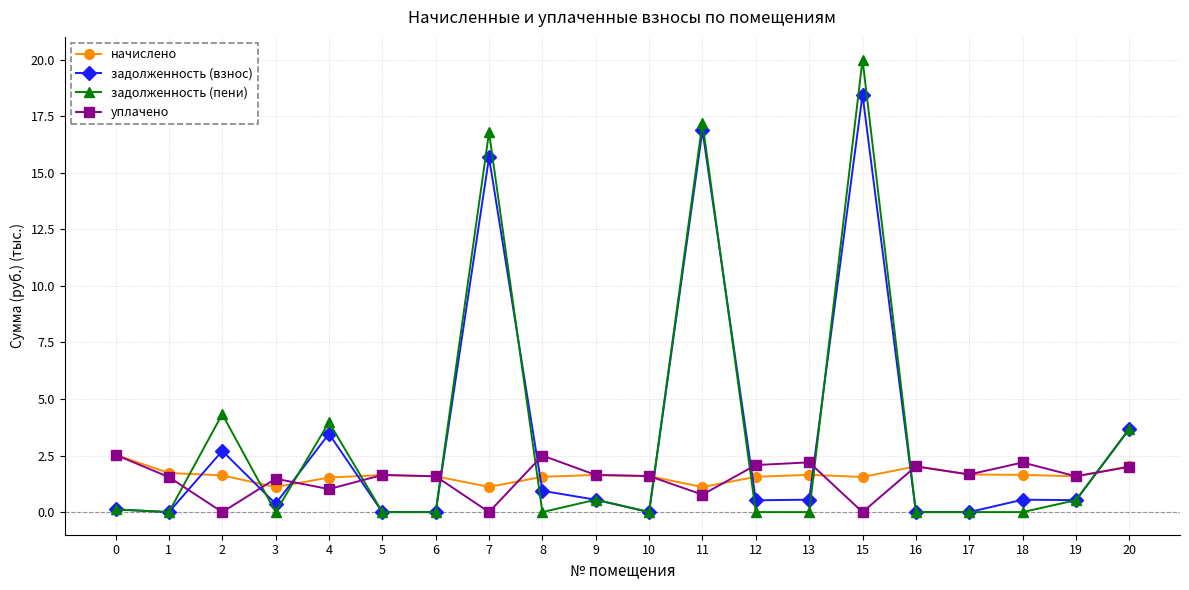

What are all the series names shown in the legend?

начислено, задолженность (взнос), задолженность (пени), уплачено